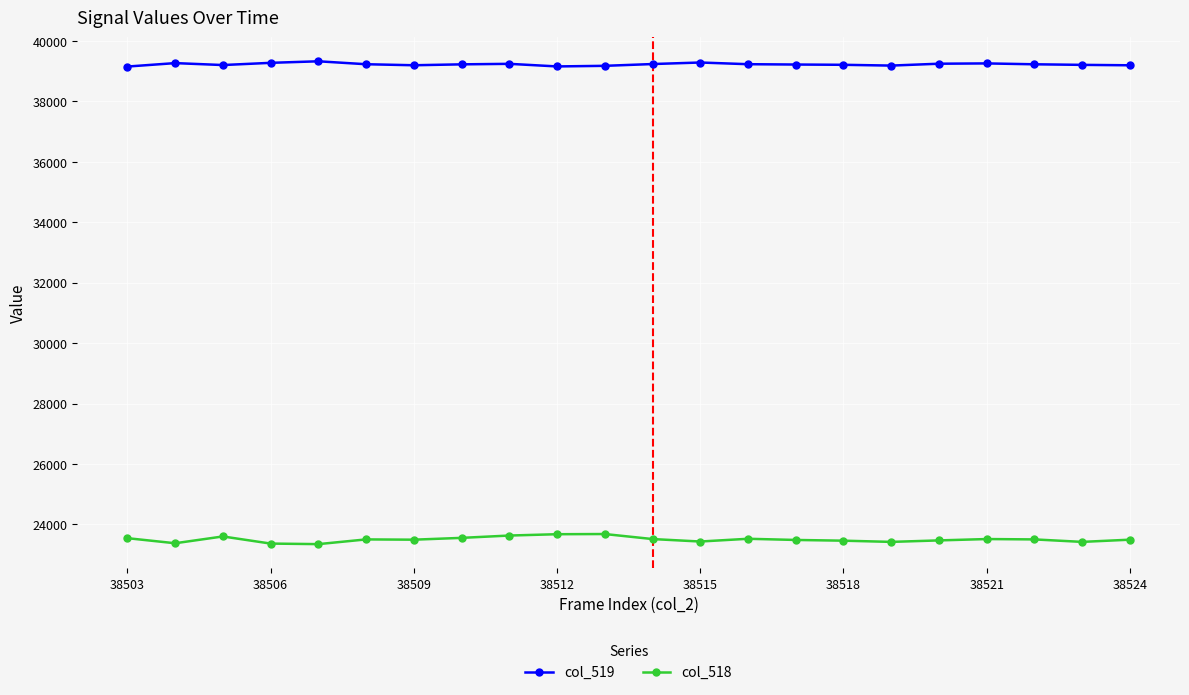

Rank the series by their average value, from lowest to highest.

col_518, col_519